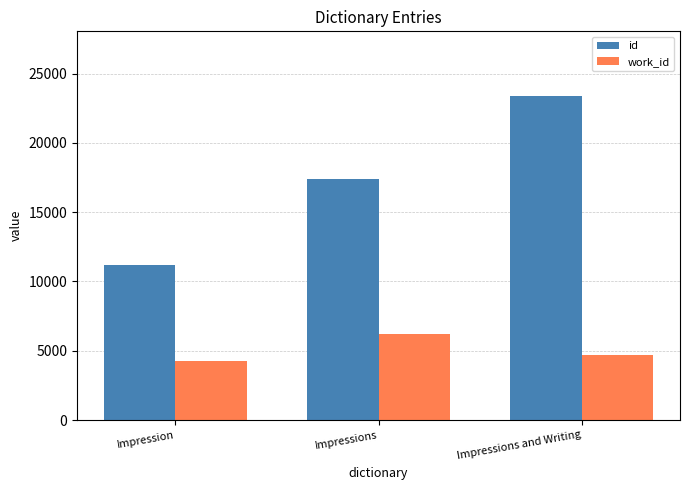

At which label does work_id reach its minimum?

Impression